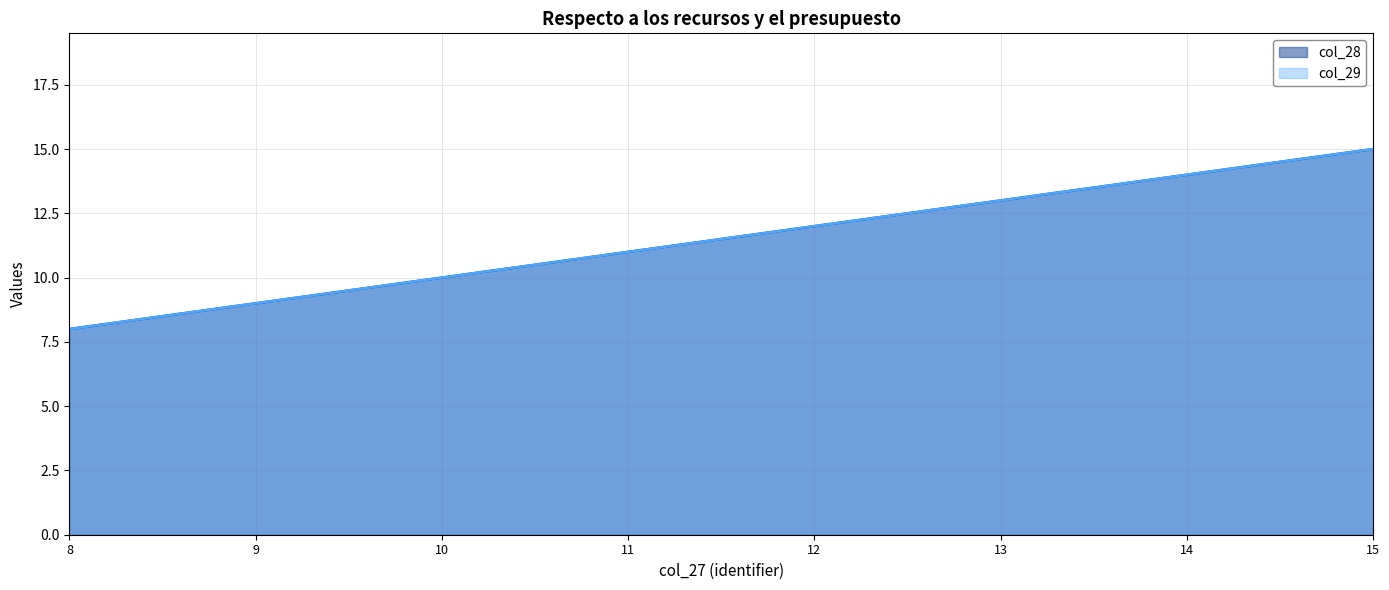

The col_28 series shows 22 at 13. True or false?

False